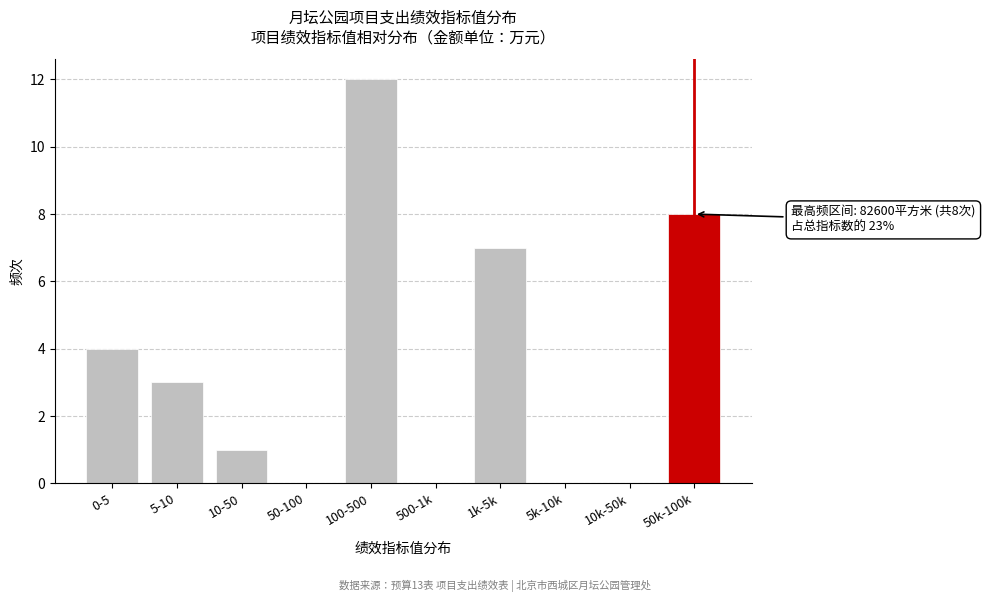

Reading left to right, what are all the values shown in this chart?

0-5=4	5-10=3	10-50=1	50-100=0	100-500=12	500-1k=0	1k-5k=7	5k-10k=0	10k-50k=0	50k-100k=8